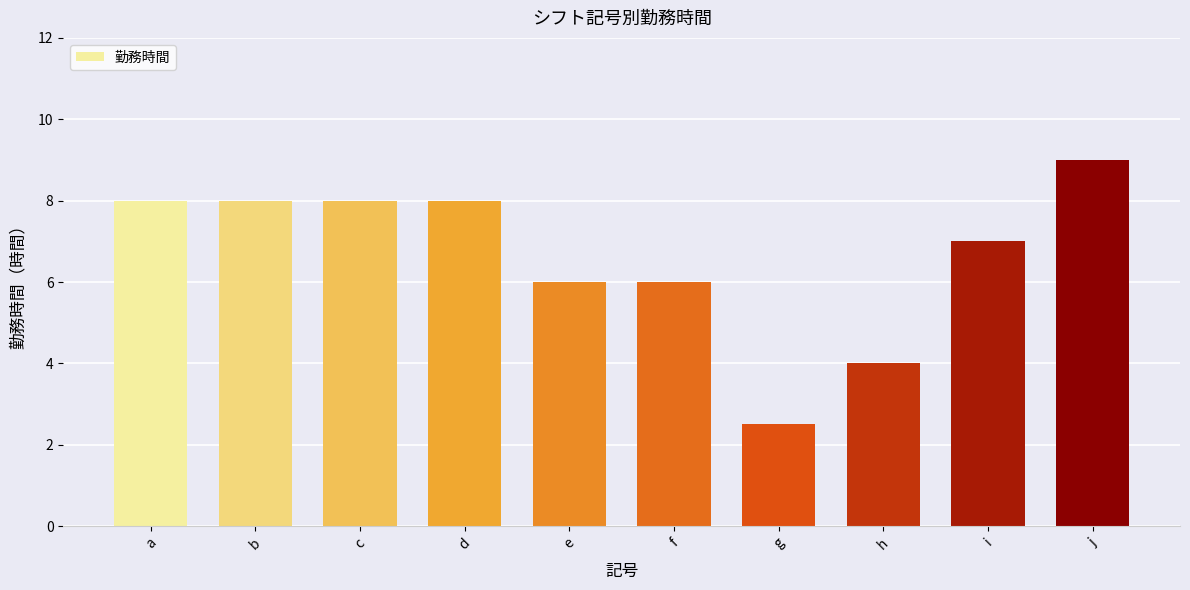

Reading left to right, what are all the values shown in this chart?

a=8.0	b=8.0	c=8.0	d=8.0	e=6.0	f=6.0	g=2.5	h=4.0	i=7.0	j=9.0